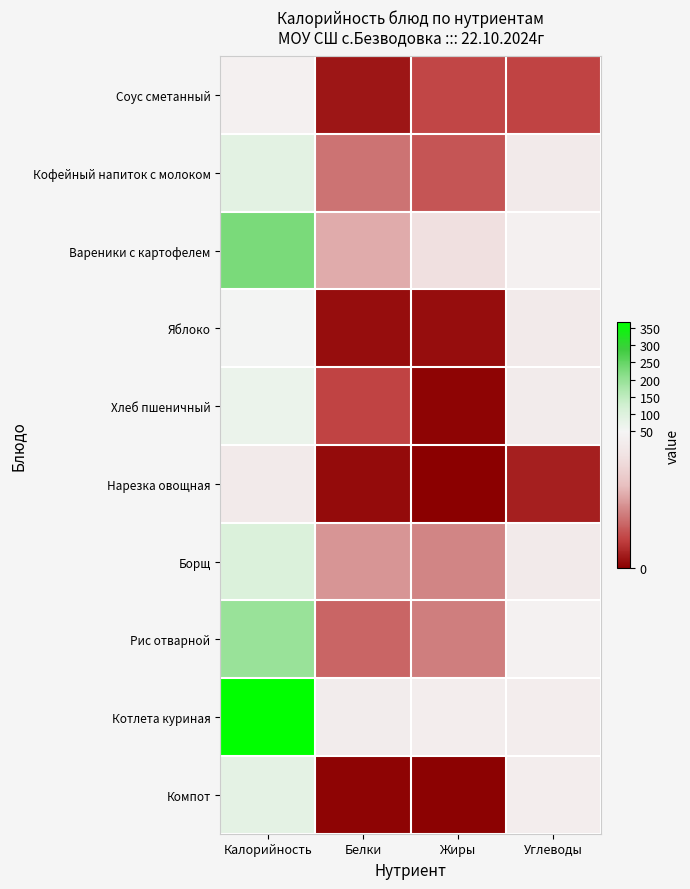

Which series has the largest total across all categories?

Котлета куриная